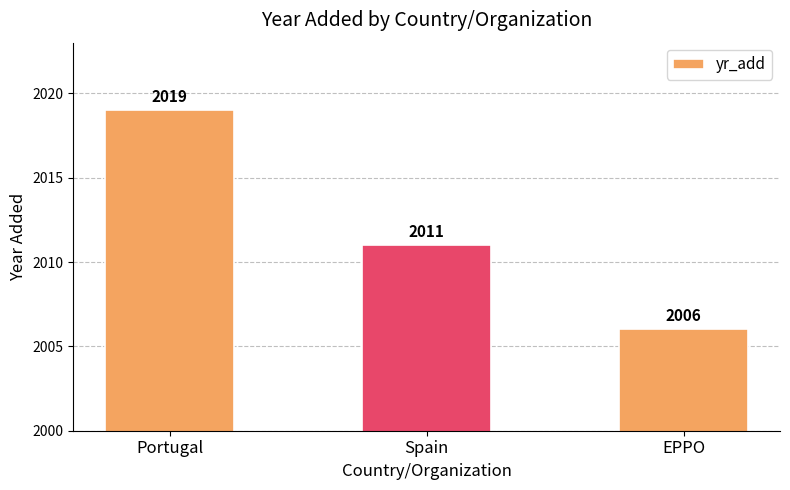

What is the difference between the maximum and minimum values?

13